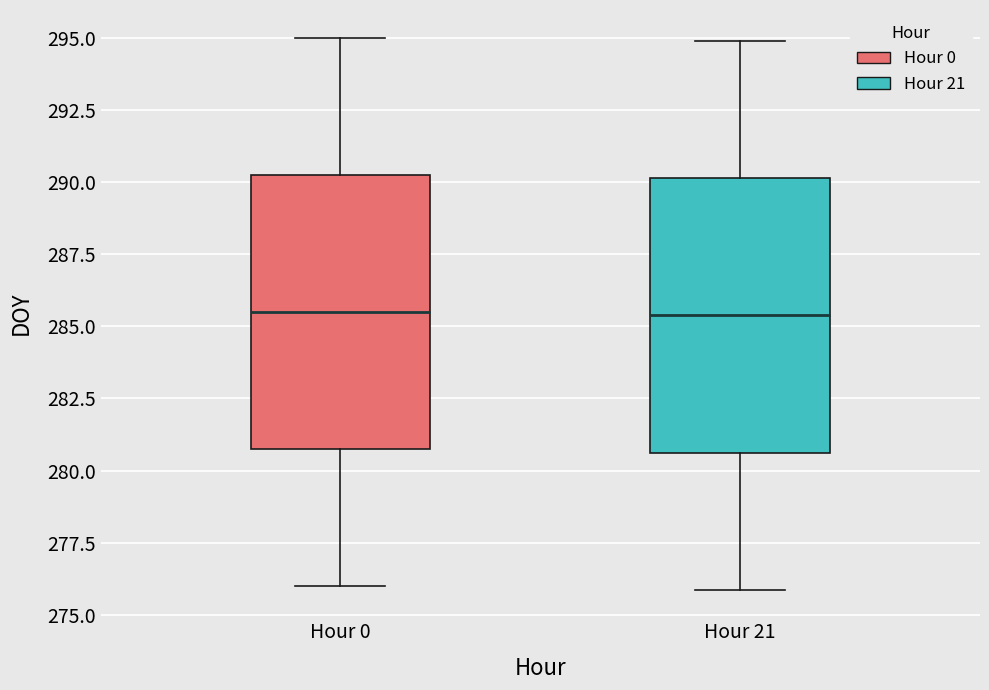

Where is the lower edge of the box for Hour 0 on the y-axis? The values are not printed on the chart, so give them approximately, as read against the axis.

281.0